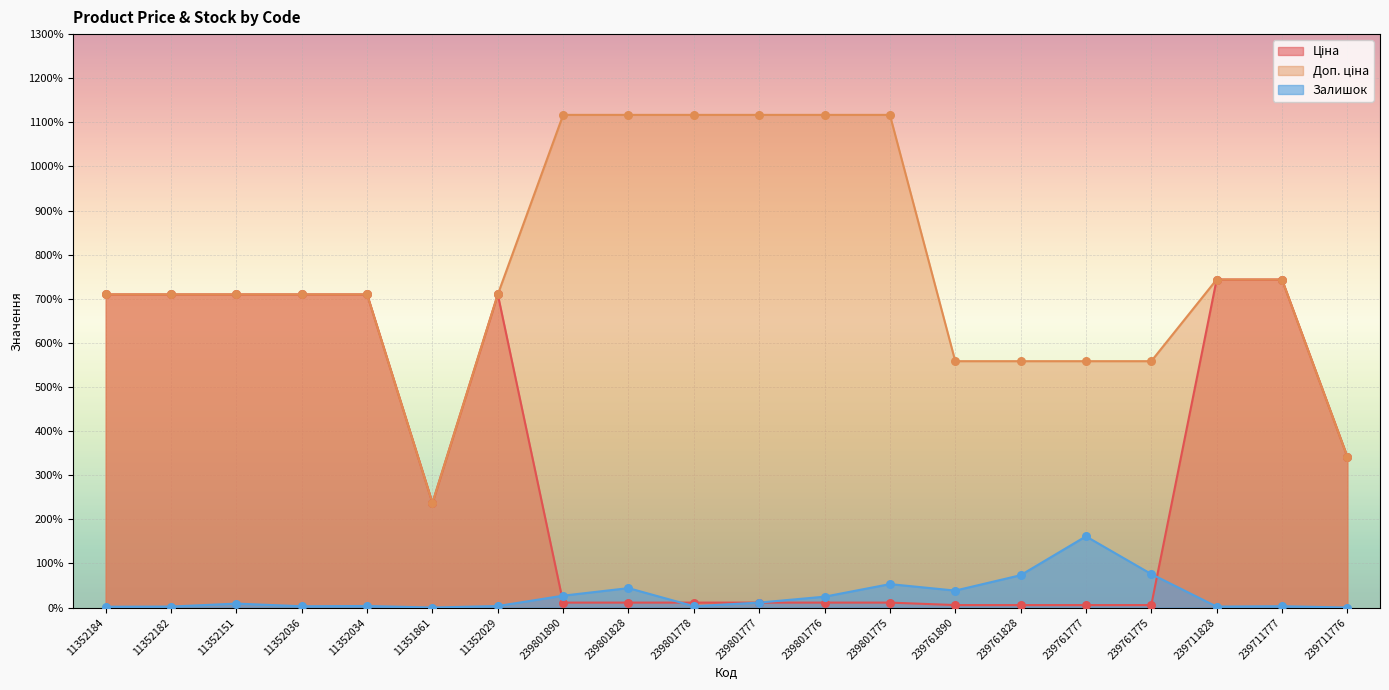

Which series reaches the maximum Y coordinate?

Доп. ціна